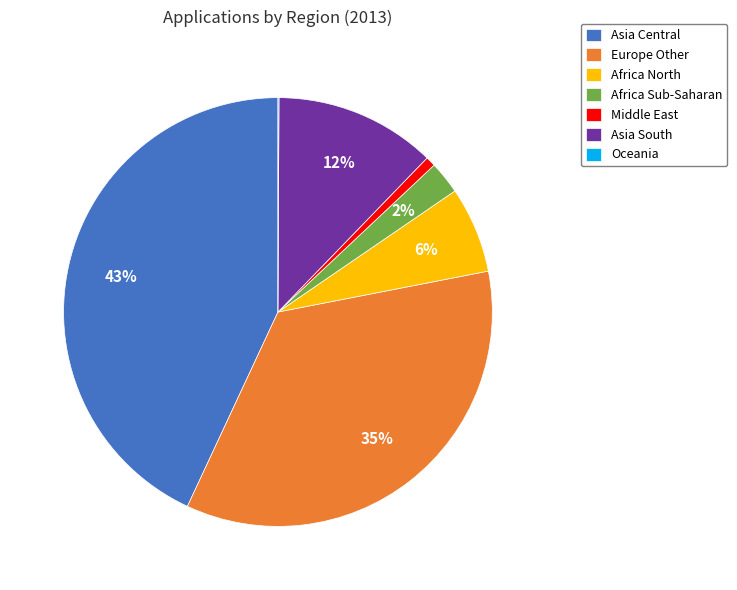

To the nearest percent, what is the combined percentage of Africa North and Europe Other?

41%